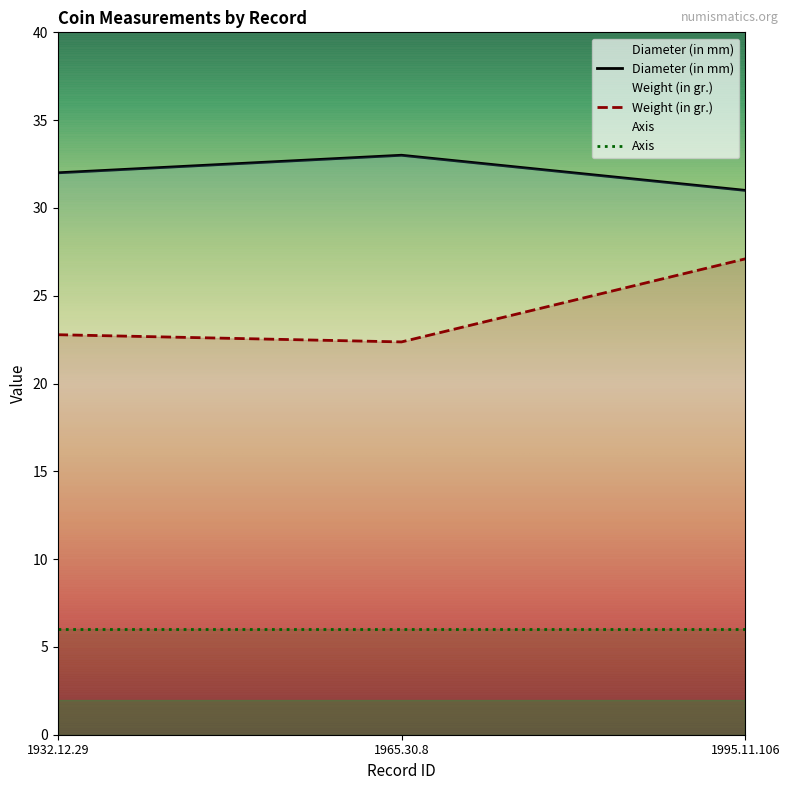

Which series has the largest total across all categories?

Diameter (in mm)